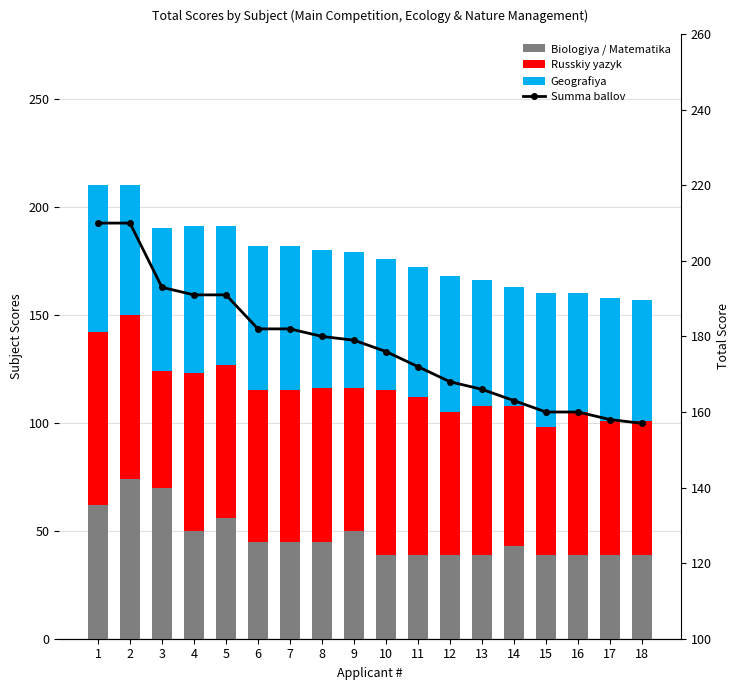

What is the value of the Summa ballov bar at the 4th from the left?

191